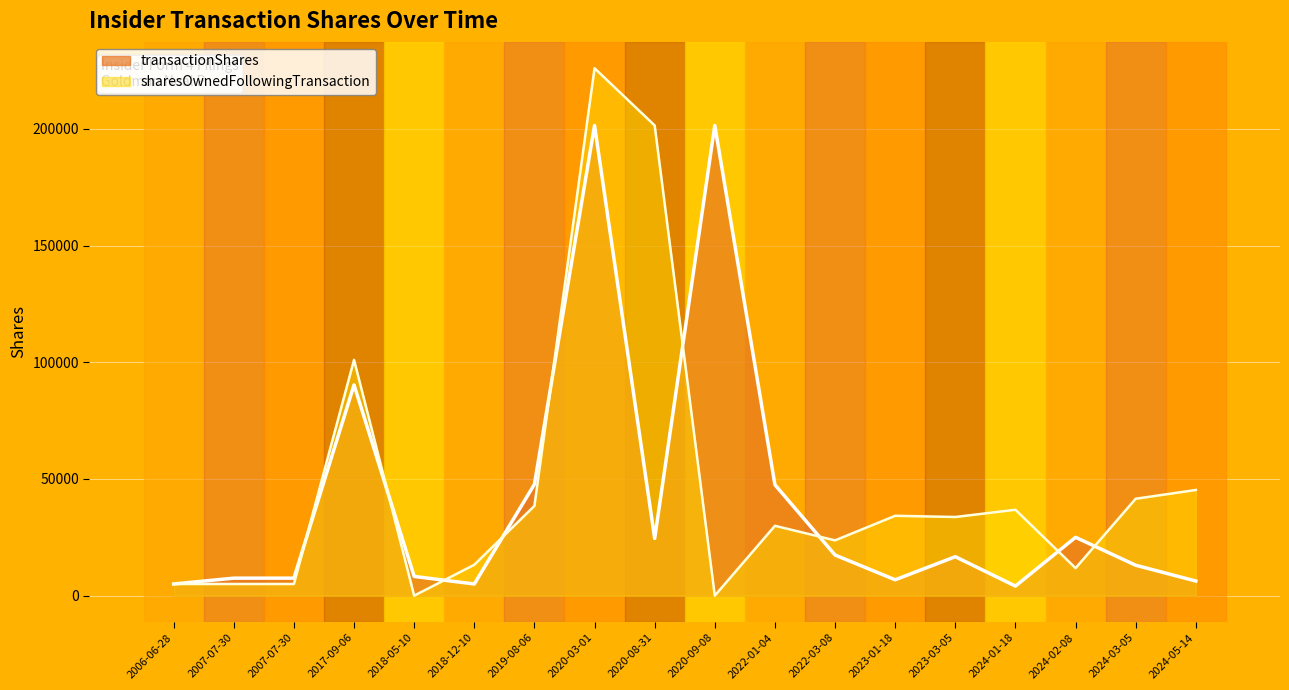

At how many categories does at least one series exceed 38402?

8